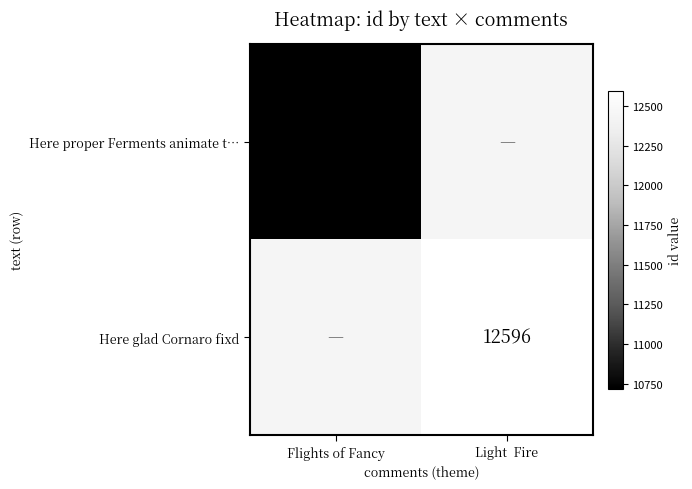

The Here glad Cornaro fixd series shows 6253 at Light  Fire. True or false?

False